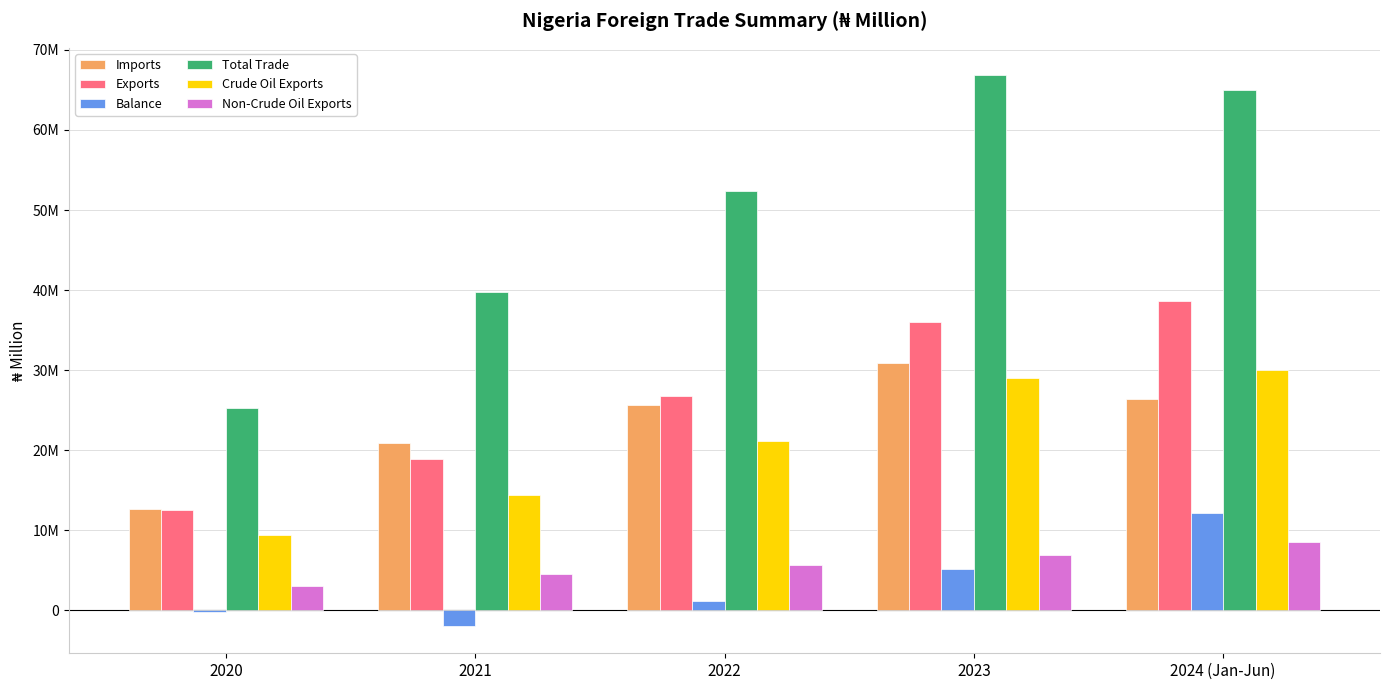

The value of Total Trade at 2021 is 57138645.0. True or false?

False